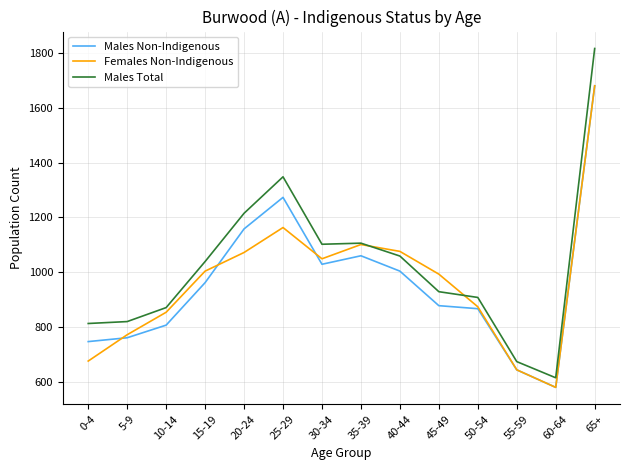

At how many categories does at least one series exceed 935?

8